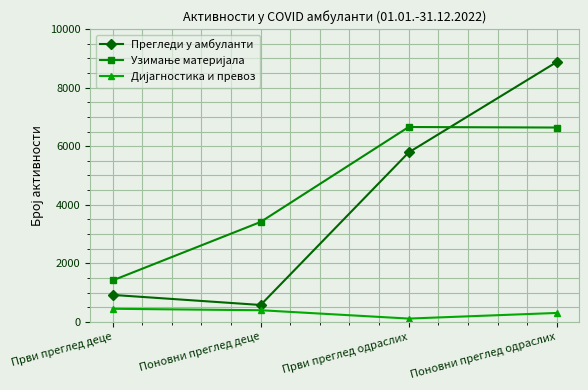

What is the average value of the Прегледи у амбуланти series?

4039